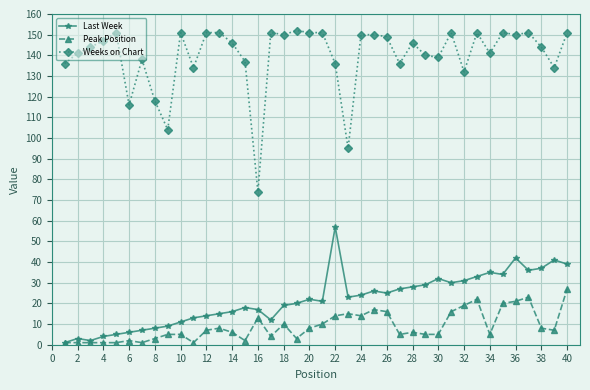

True or false: Weeks on Chart and Peak Position intersect in this chart.

False